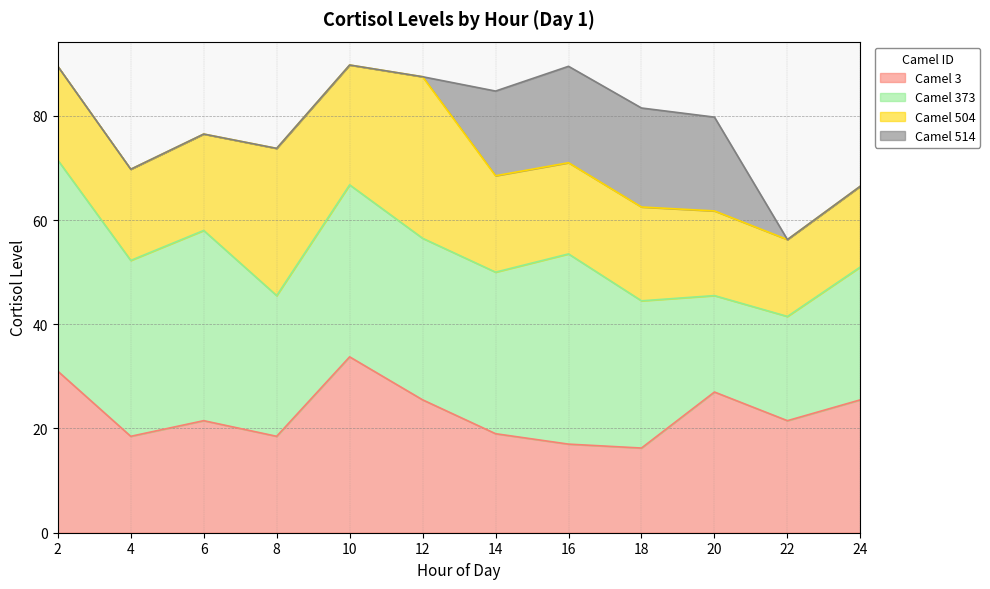

What are all the series names shown in the legend?

Camel 3, Camel 373, Camel 504, Camel 514